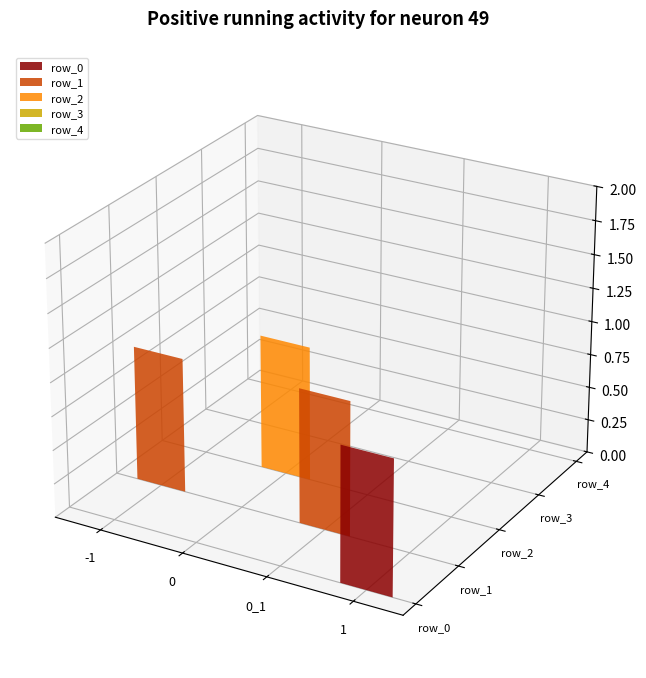

How many bars are there in total?

20